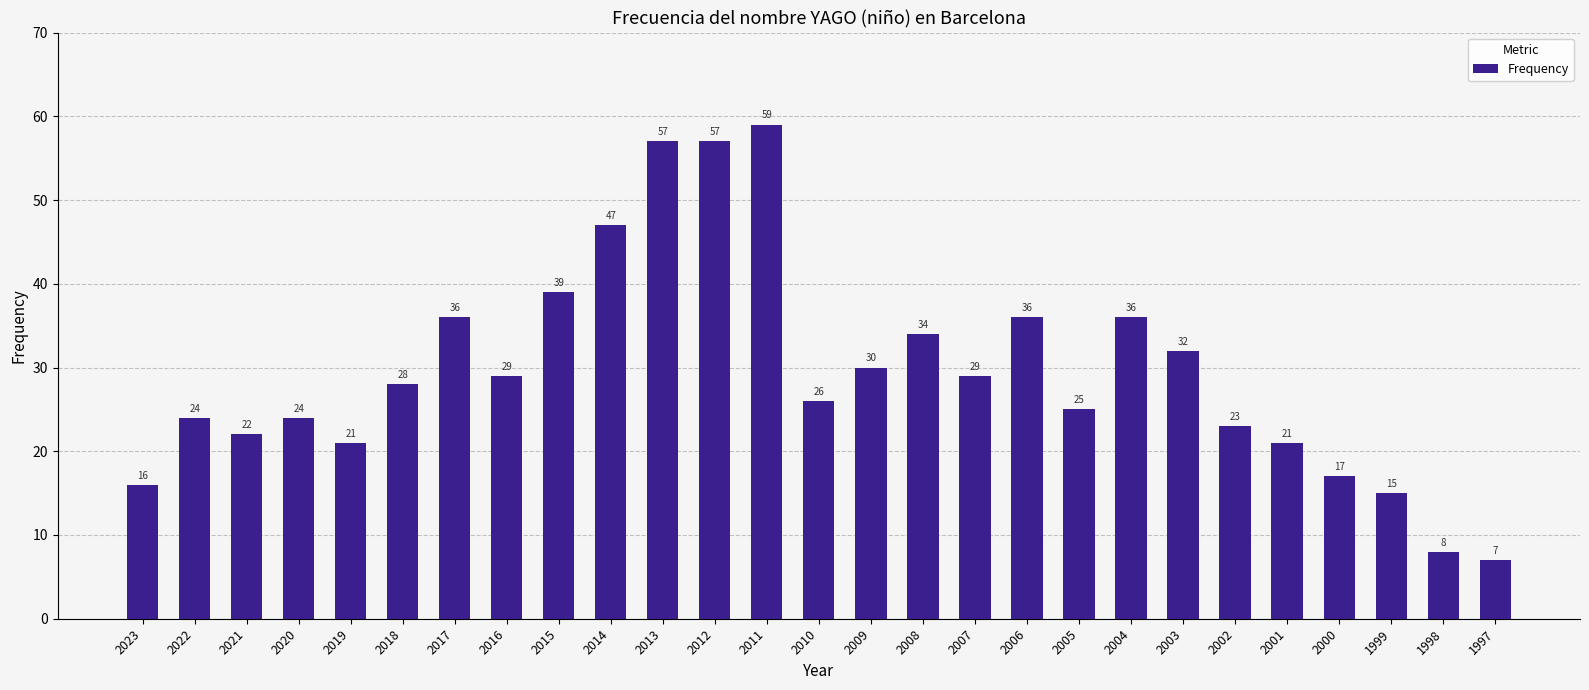

Reading left to right, what are all the values shown in this chart?

16	24	22	24	21	28	36	29	39	47	57	57	59	26	30	34	29	36	25	36	32	23	21	17	15	8	7